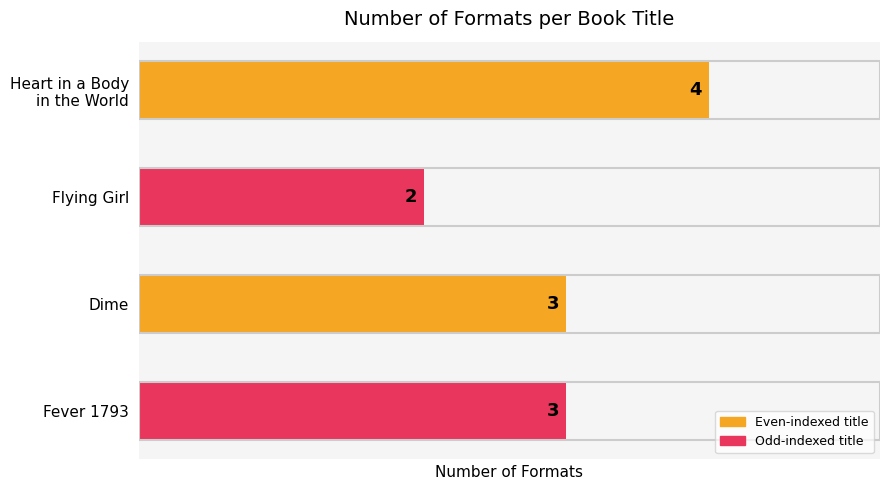

Is it true that the value at Flying Girl is 2?

True